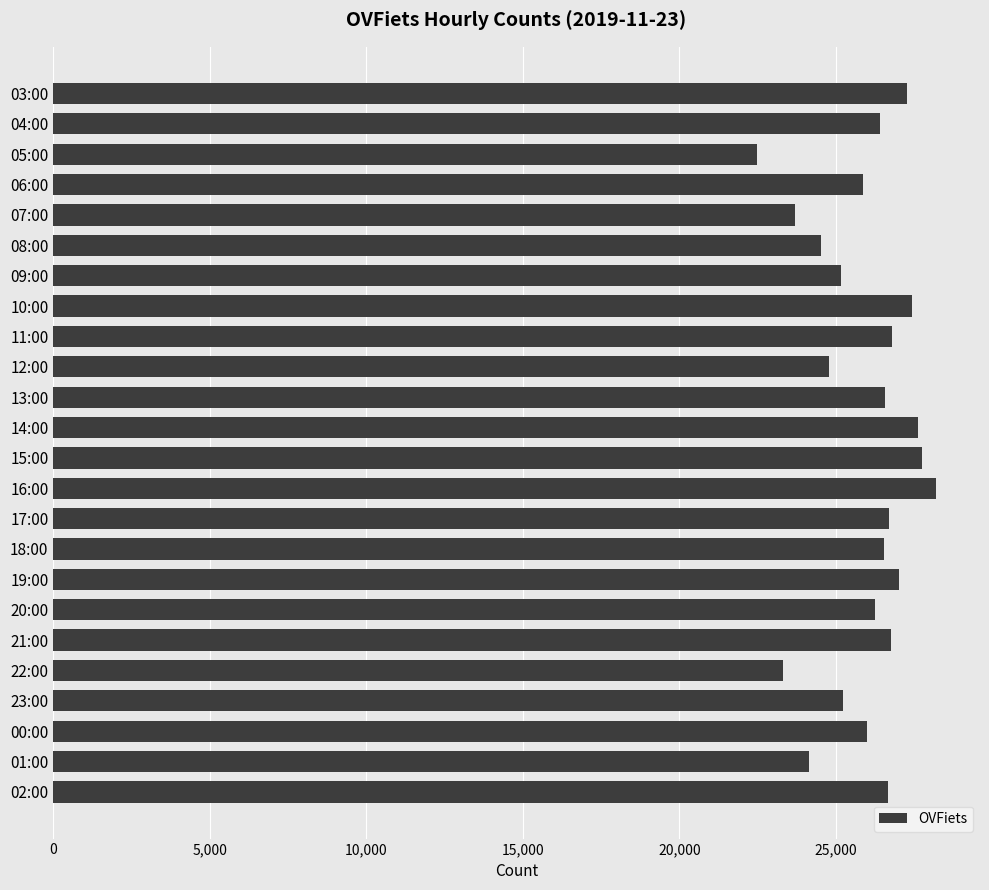

What is the label of the 6th bar from the top?

08:00